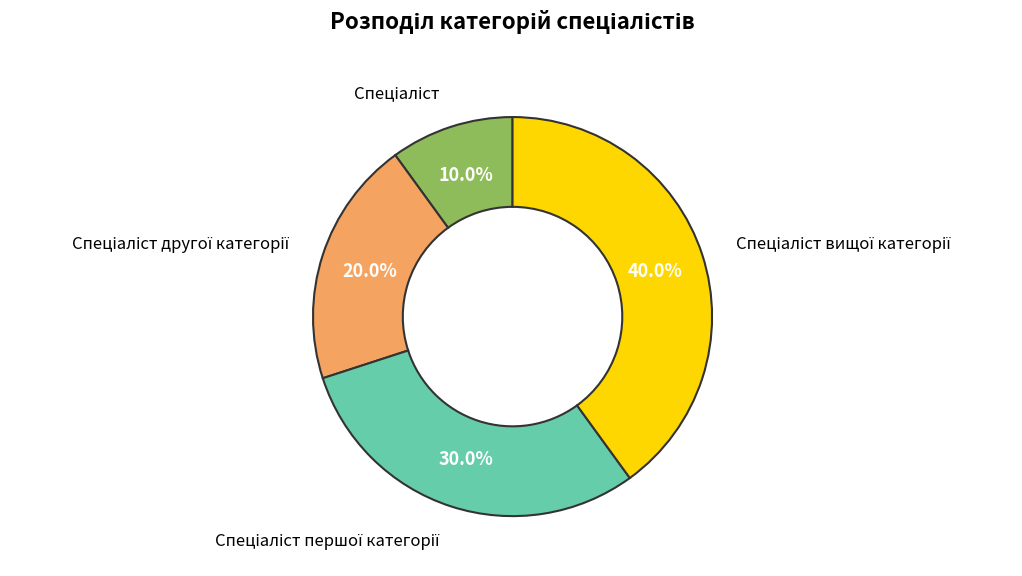

How many segments does this pie chart have?

4